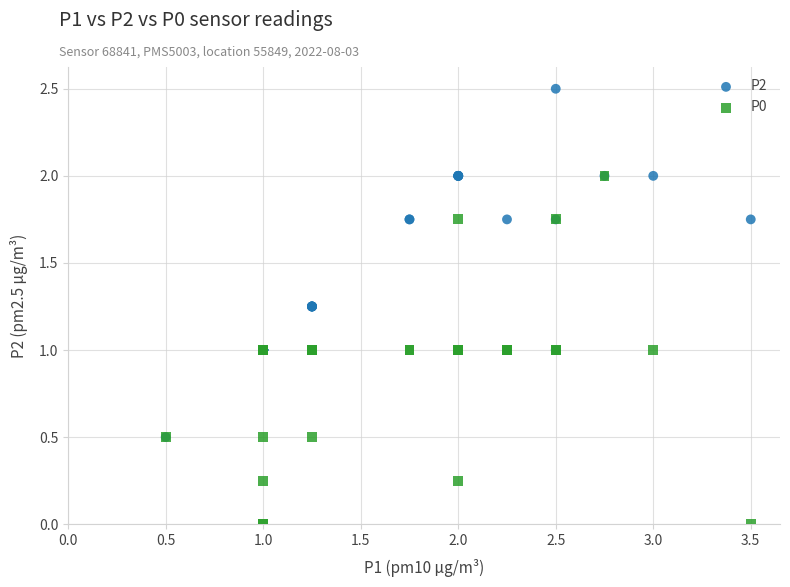

What are all the series names shown in the legend?

P2, P0